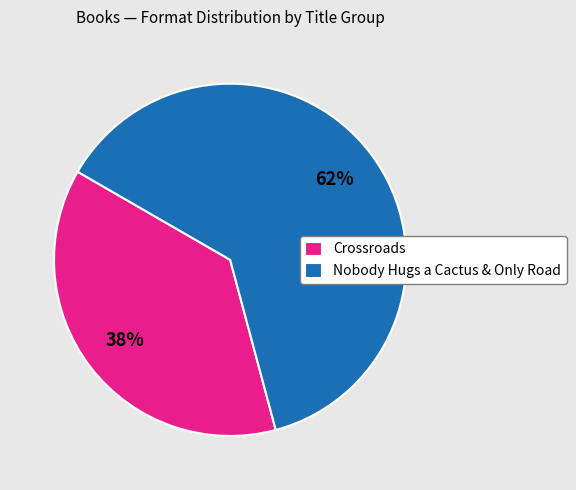

Which slice is the largest?

Nobody Hugs a Cactus & Only Road